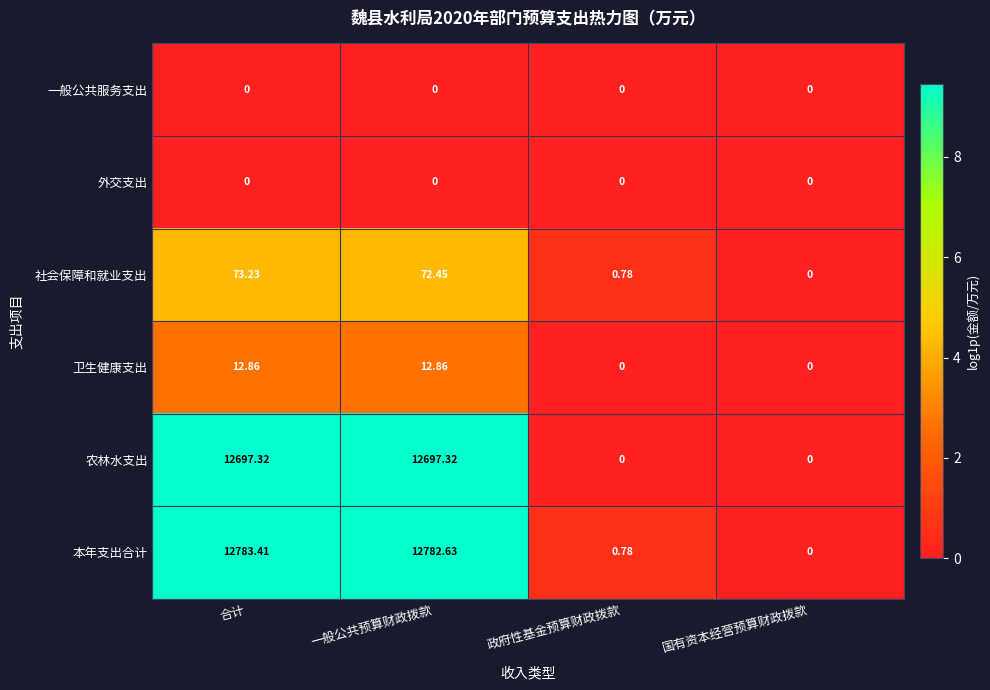

At which category is the sum across all series the highest?

合计